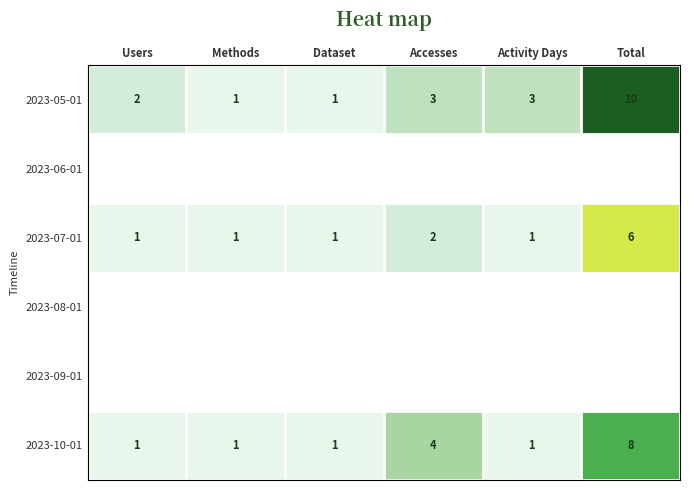

Is it true that 2023-10-01 equals 14 at Total?

False